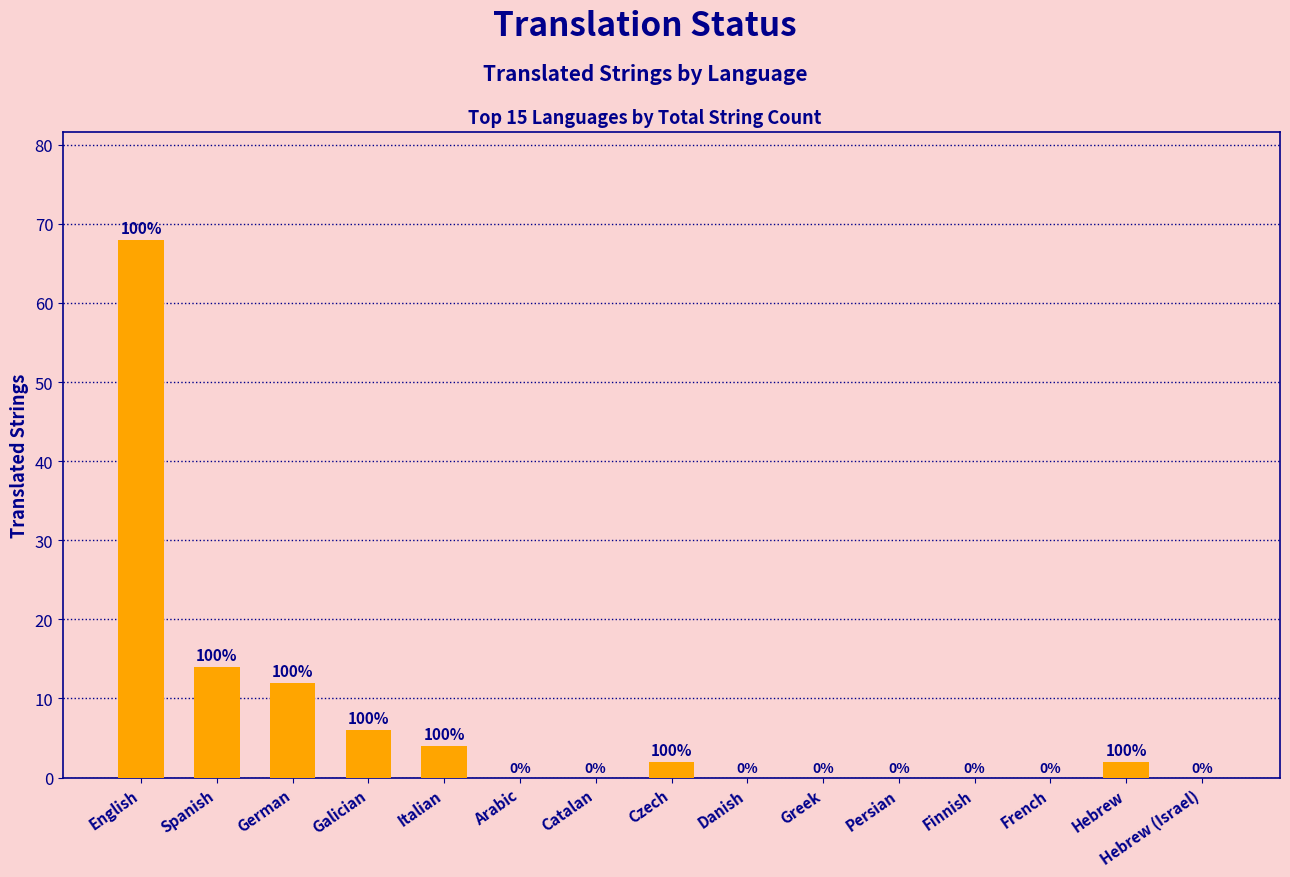

Reading left to right, list all the values displayed in this chart.

68	14	12	6	4	0	0	2	0	0	0	0	0	2	0